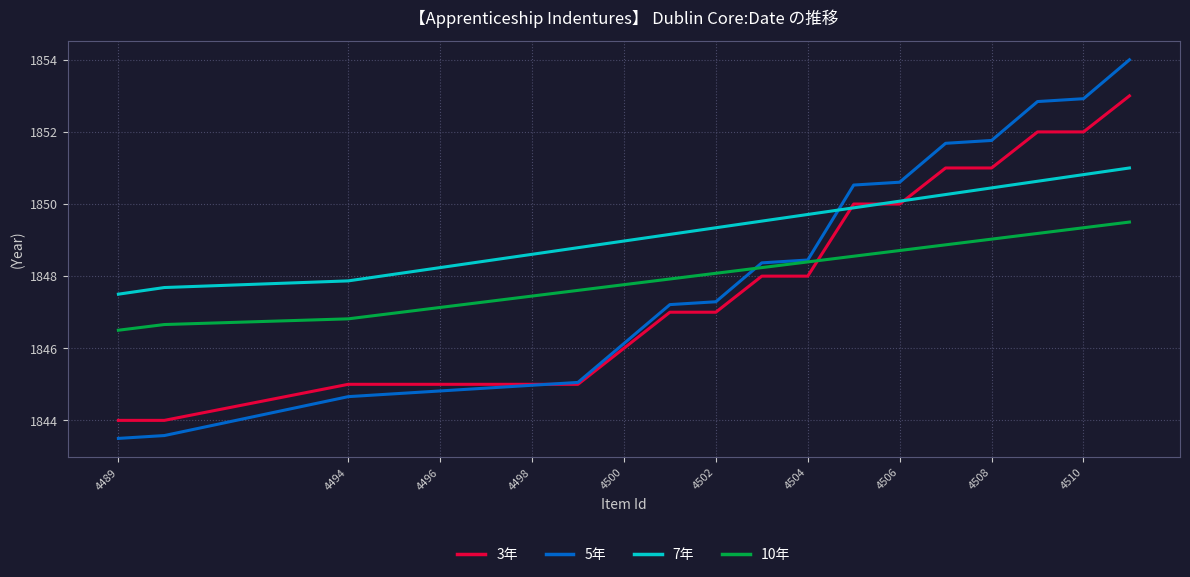

Rank the series by their maximum value, from lowest to highest.

10年, 7年, 3年, 5年